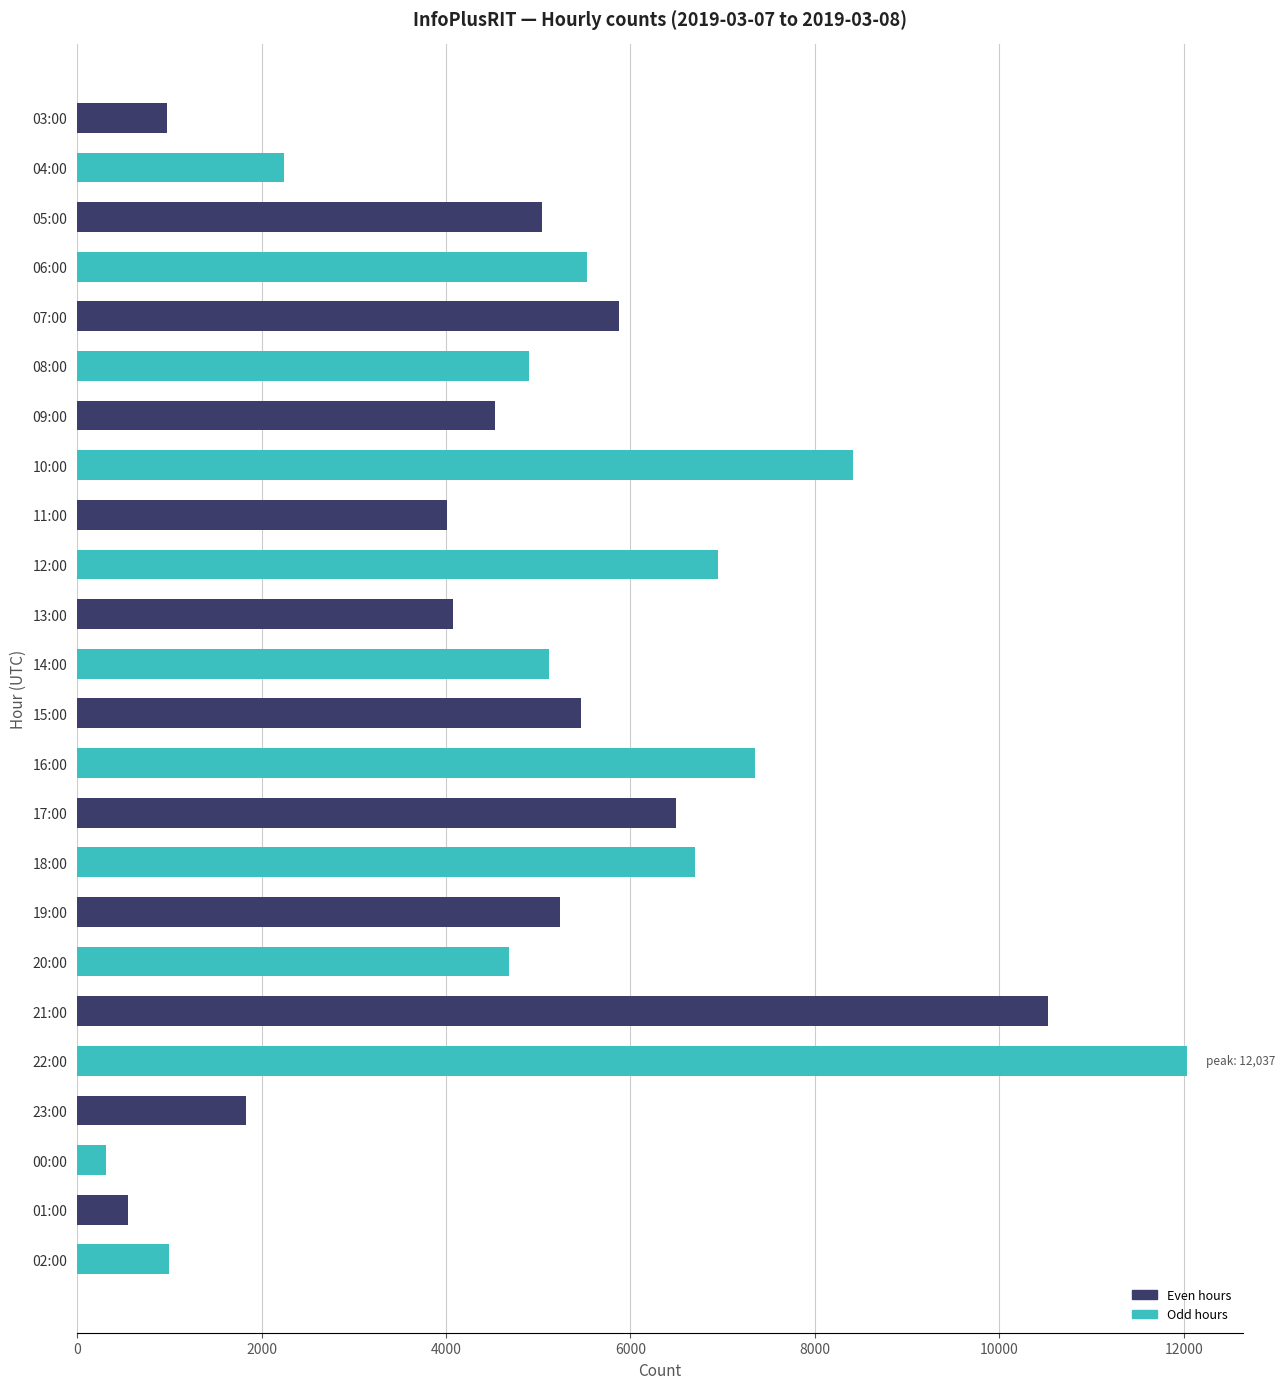

What is the change in value from 04:00 to 02:00?

-1249